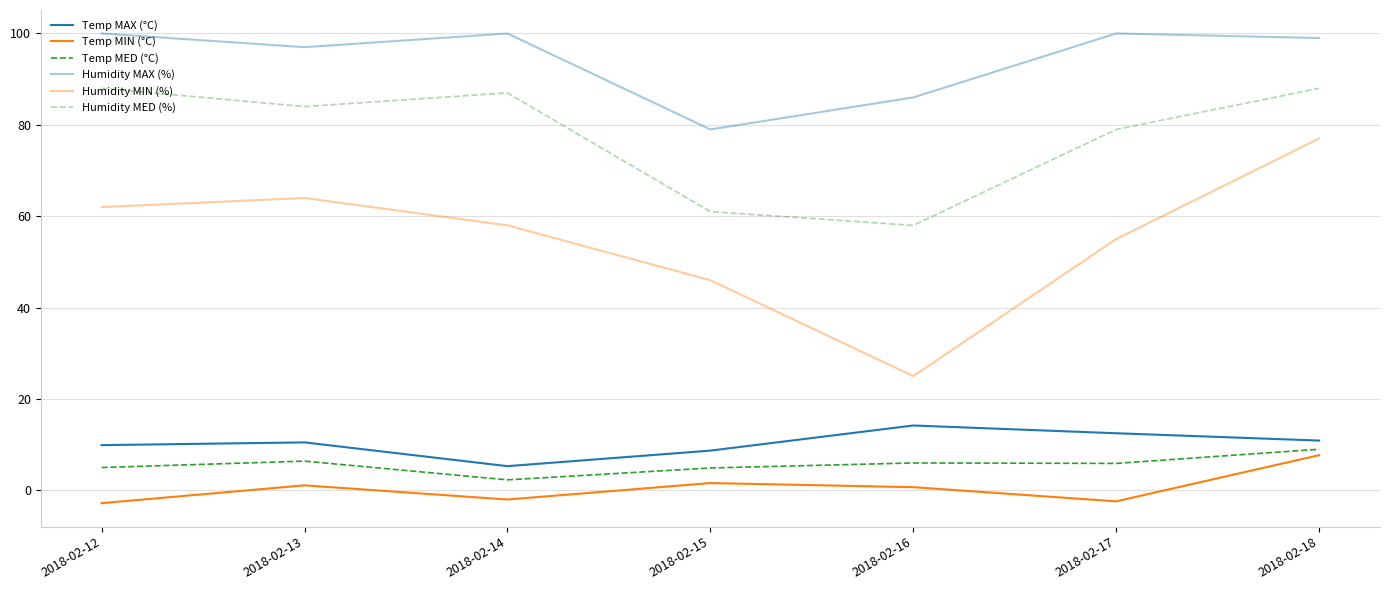

Is this an area chart (filled region under the line)?

No